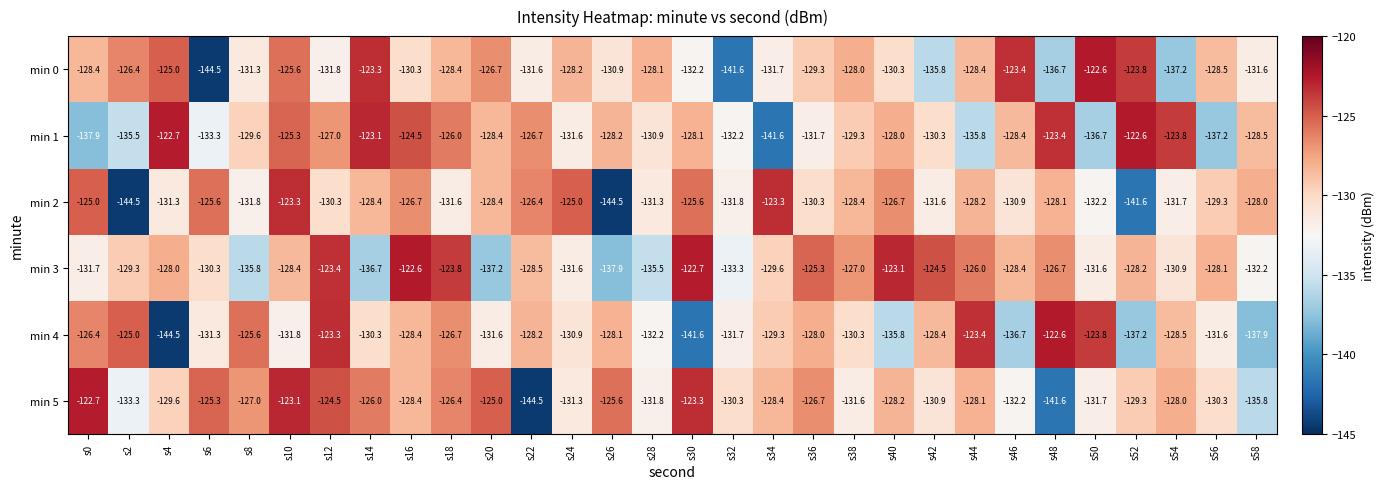

How many categories are shown in the chart?

30